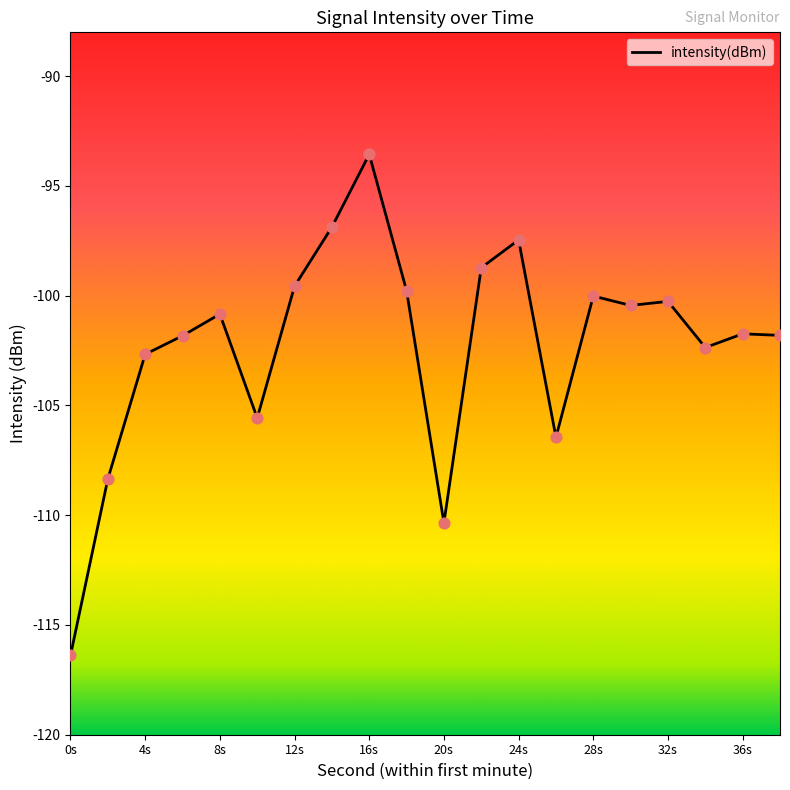

What is the difference between the maximum and minimum values?

22.8